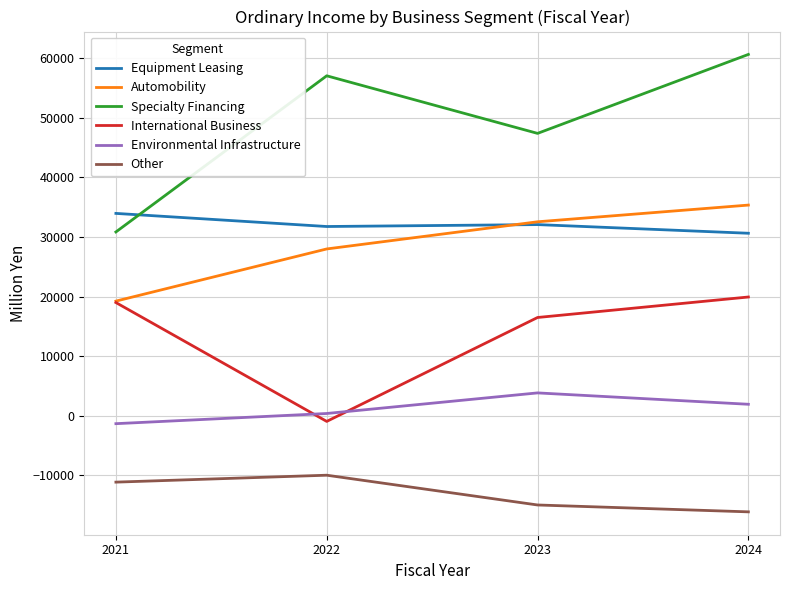

Which label corresponds to the largest value in the chart?

2024